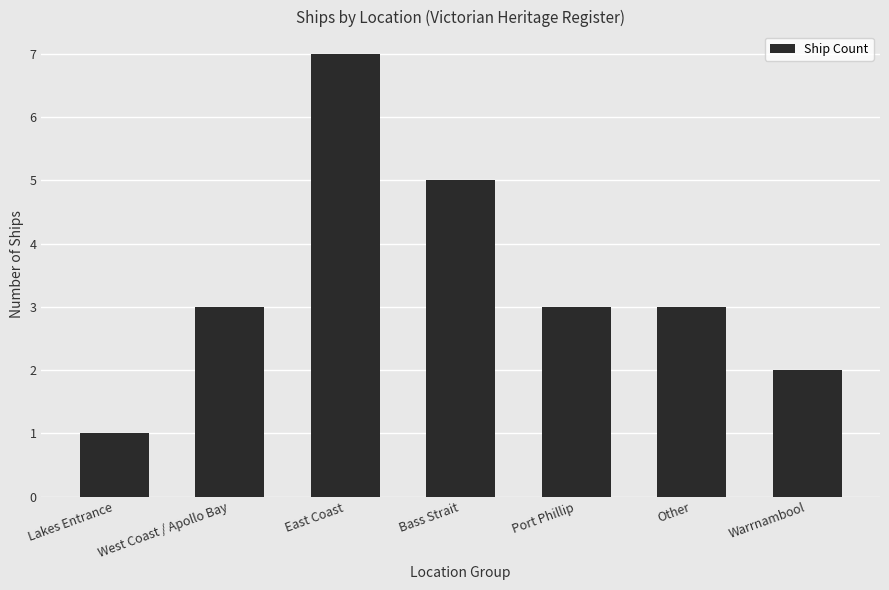

Are the bars horizontal?

No